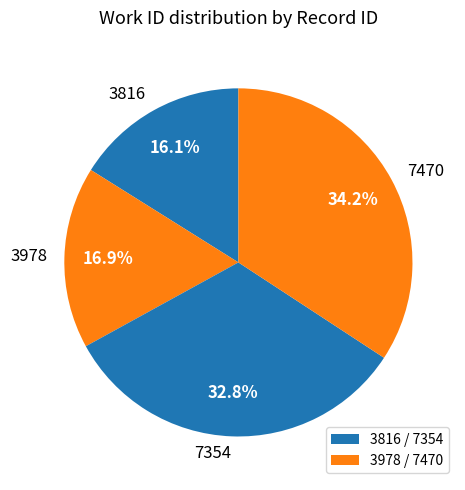

Which slice is the largest?

7470